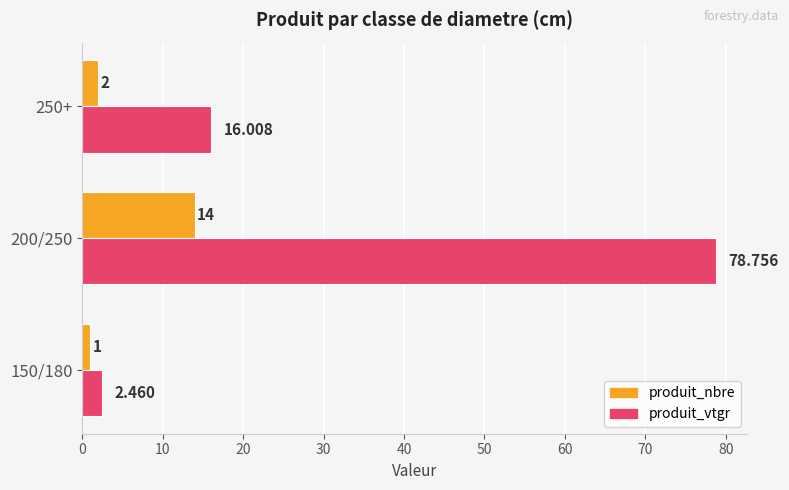

At how many categories does at least one series exceed 24?

1